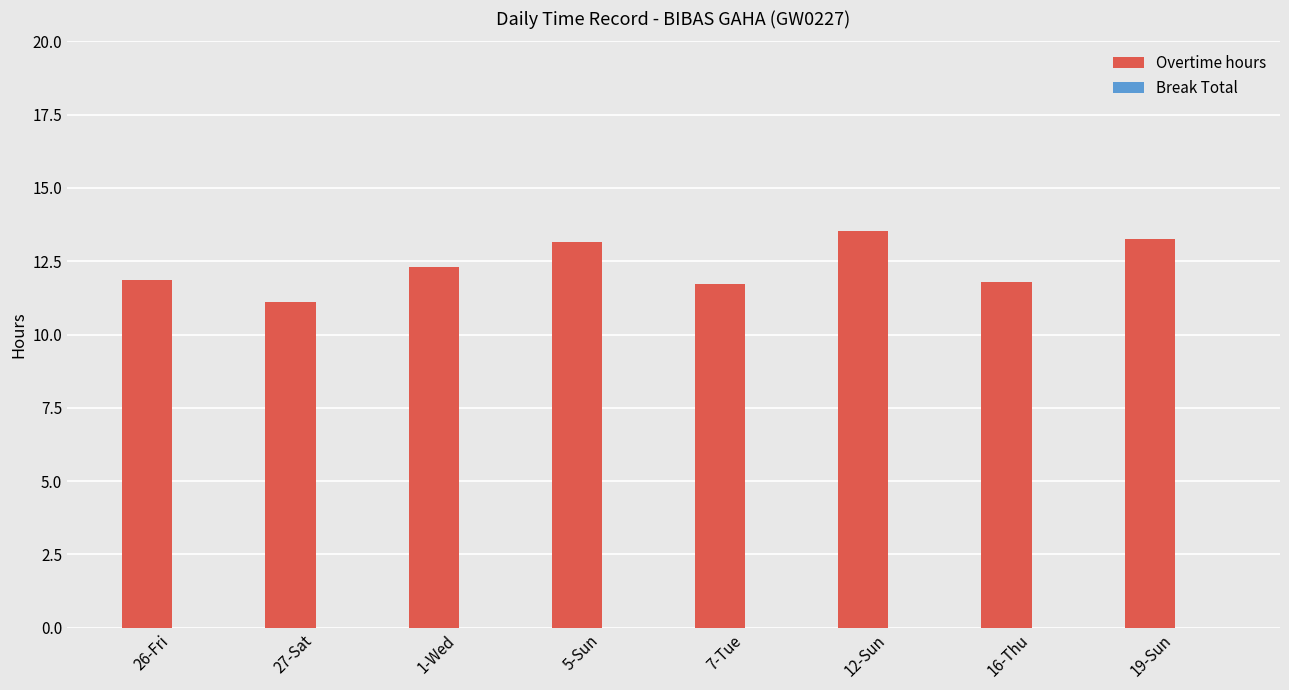

Between 27-Sat and 12-Sun, which is larger?

12-Sun